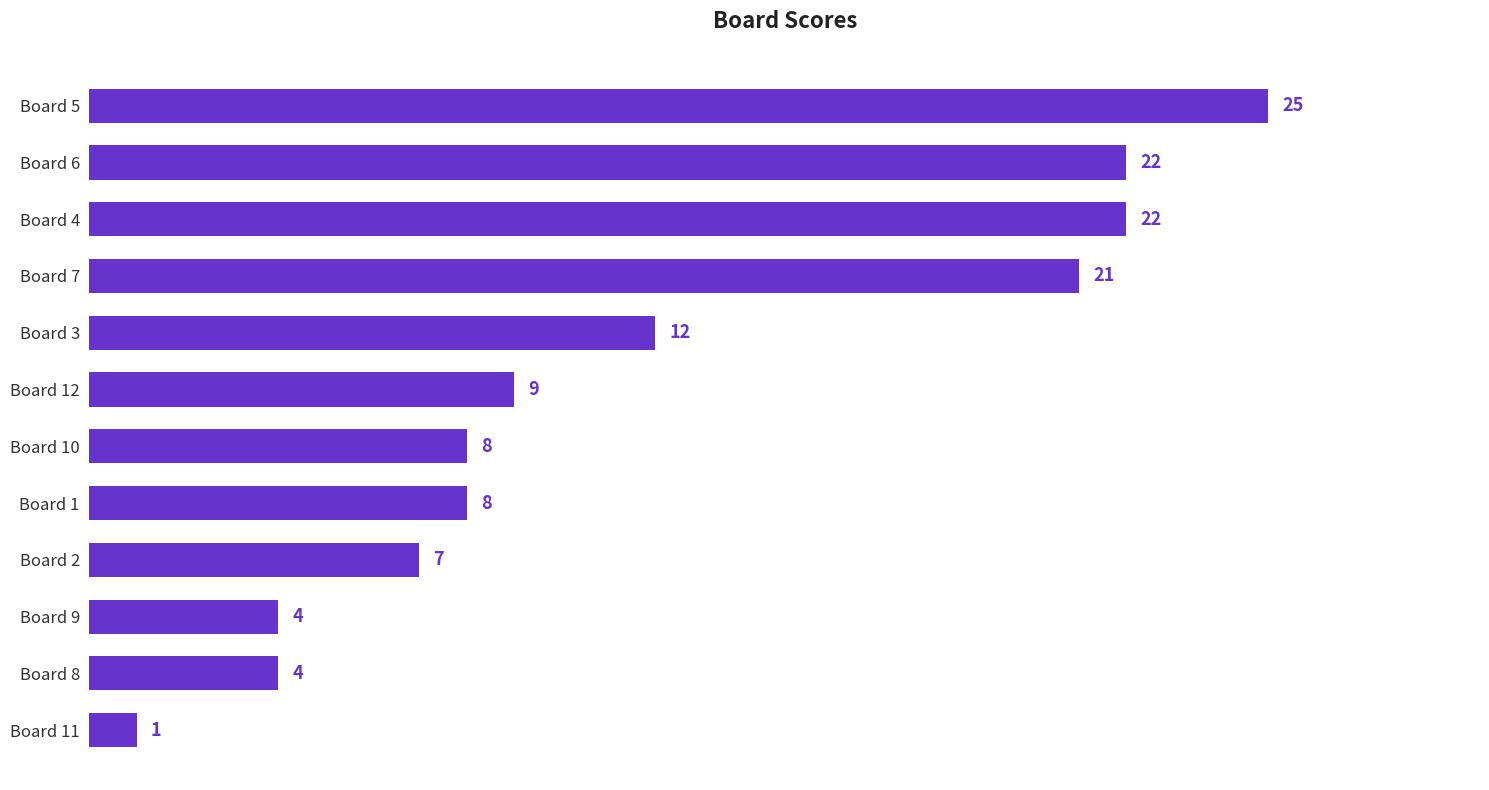

What is the sum of all values?

143